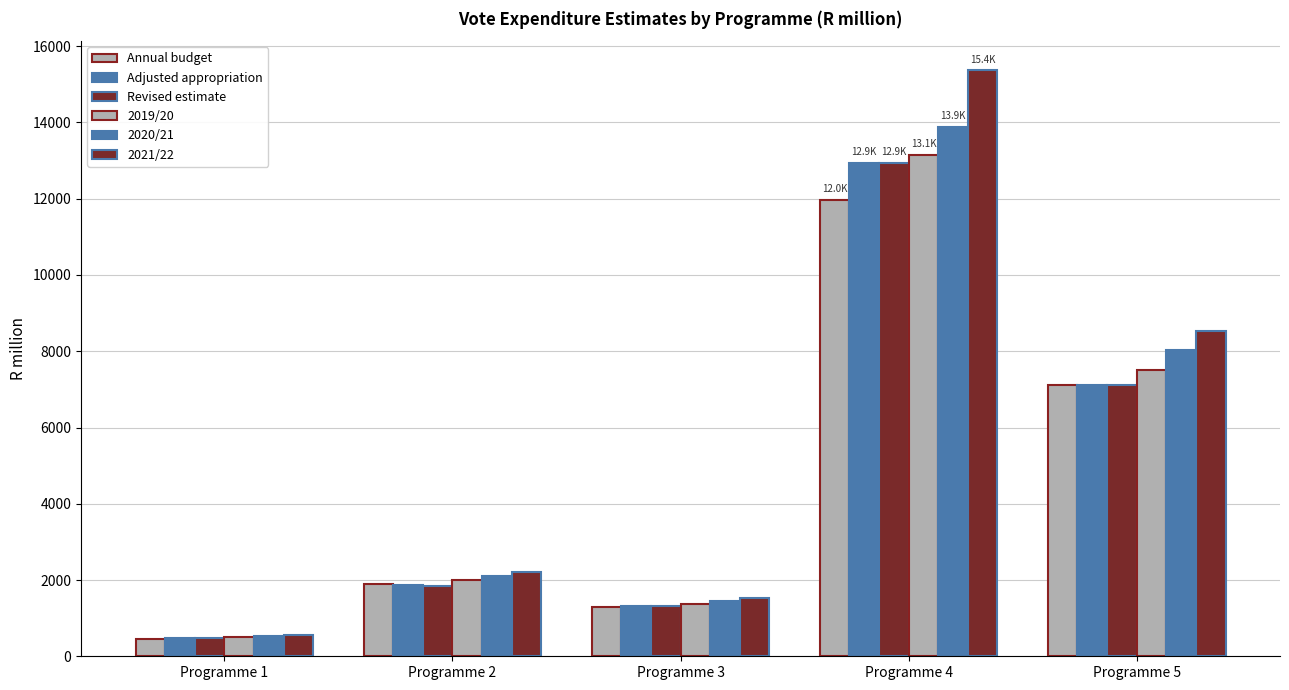

Which series changed the most between Programme 3 and Programme 4?

2021/22